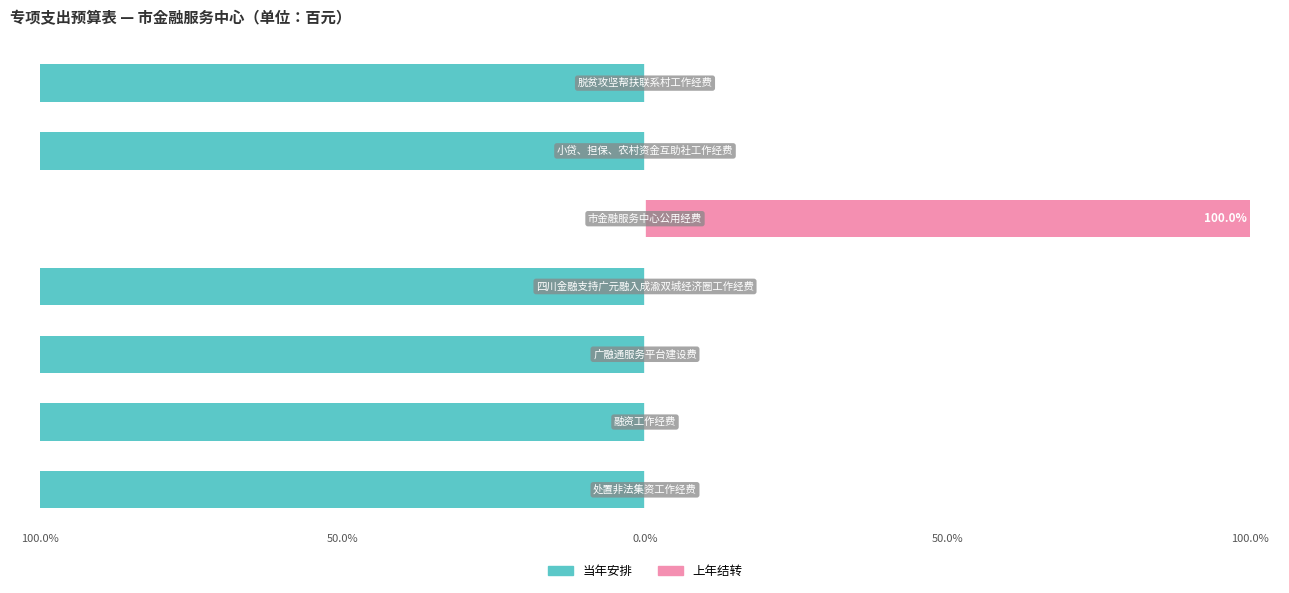

At 2, list the series in order from largest to smallest.

上年结转, 当年安排